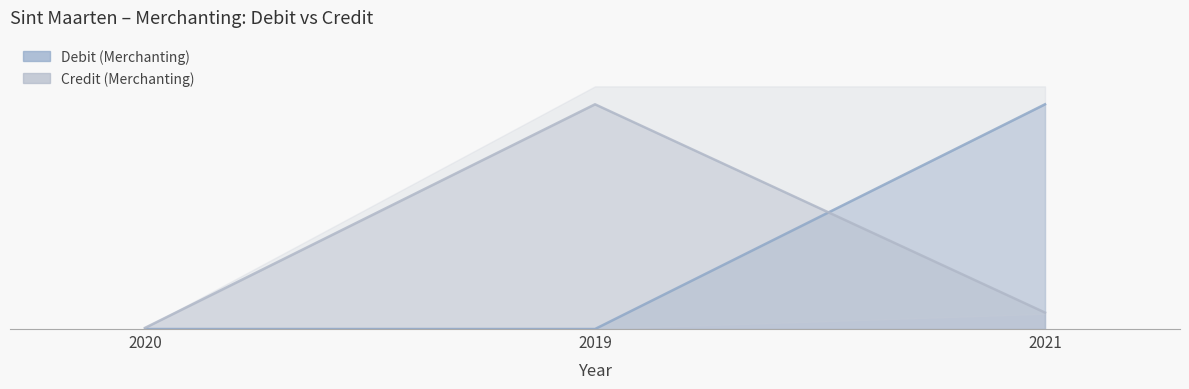

What are all the series names shown in the legend?

Debit (Merchanting), Credit (Merchanting)